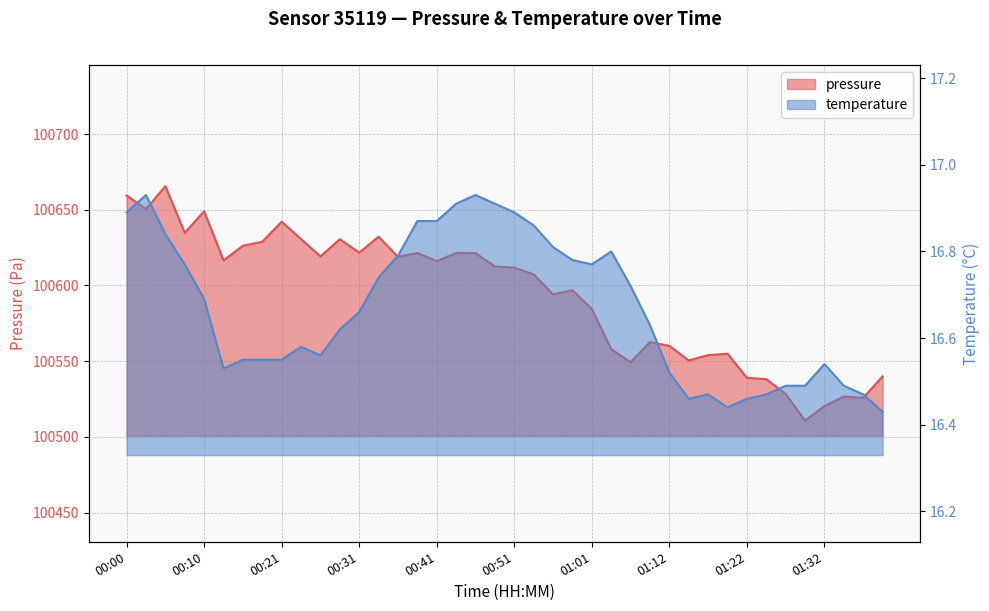

What is the approximate value of temperature at 01:12?

16.5